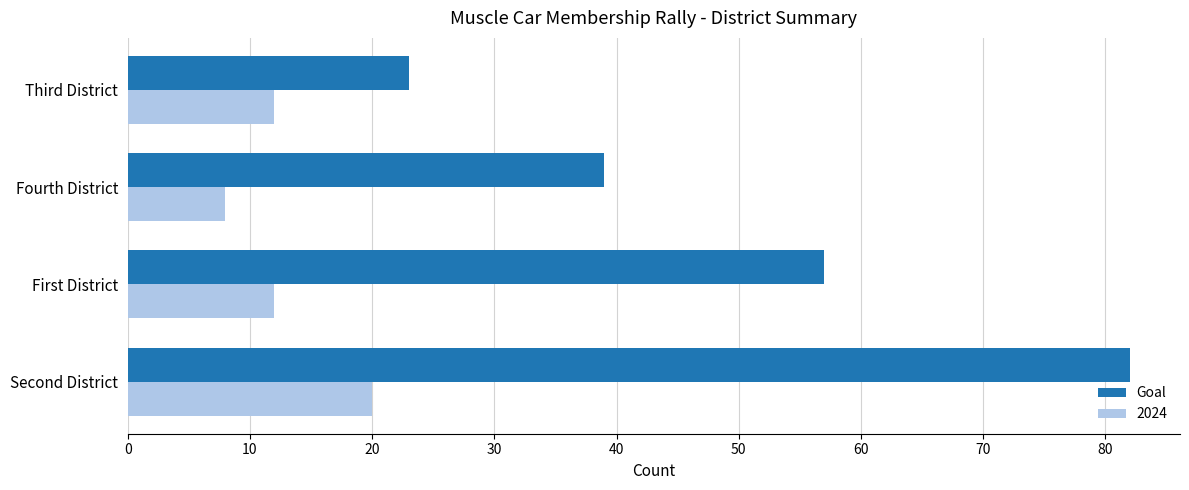

What is the difference between the maximum and minimum values in the Goal series?

59